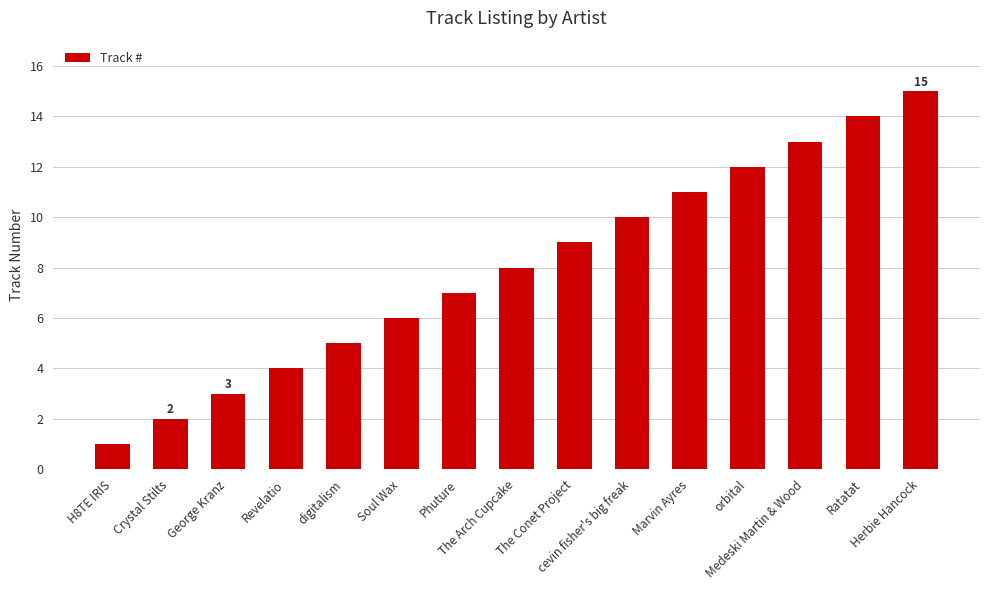

How many bars are there in total?

15